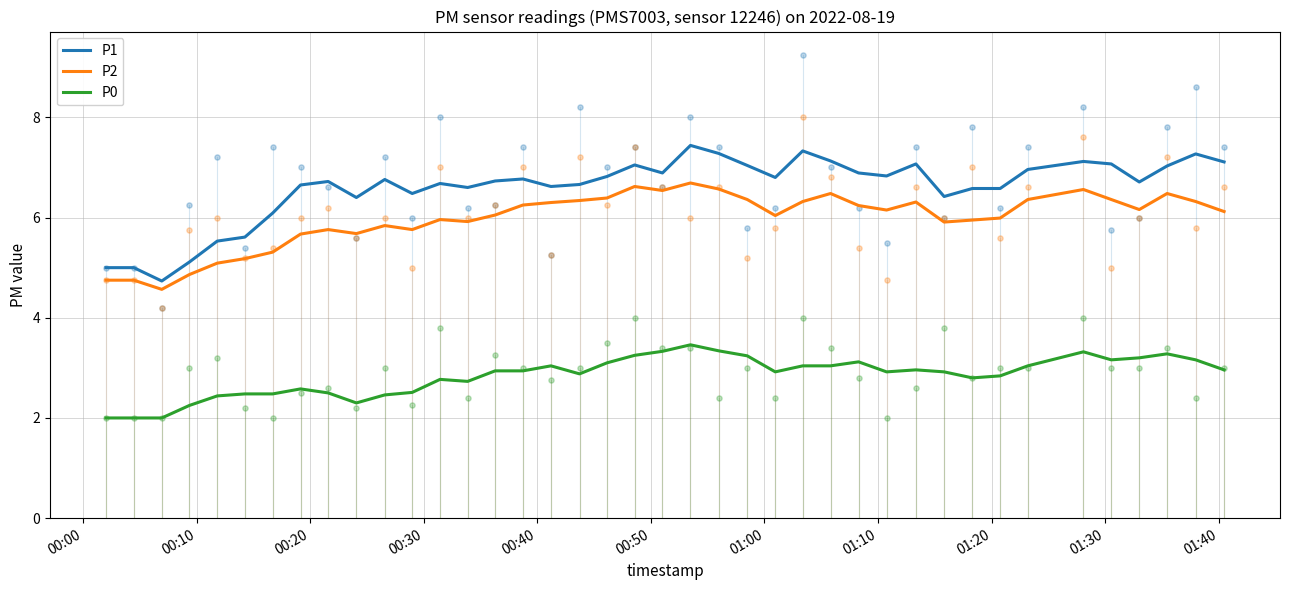

What are all the series names shown in the legend?

P1, P2, P0